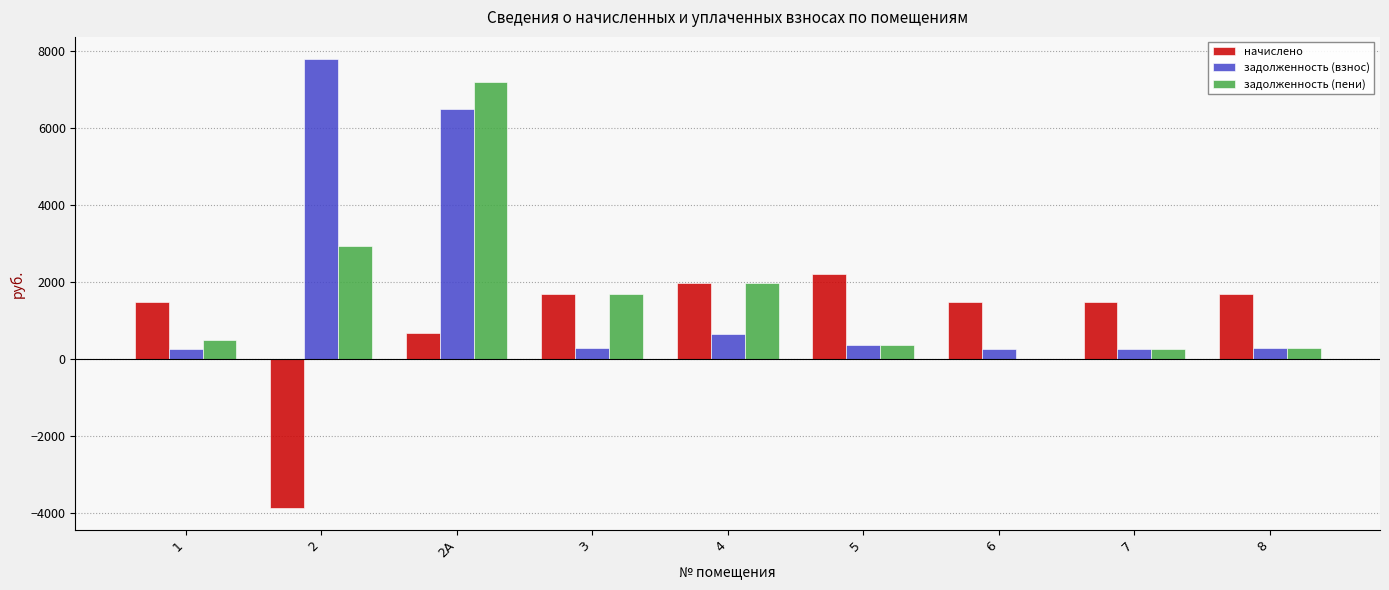

At which category is the sum across all series the highest?

2А